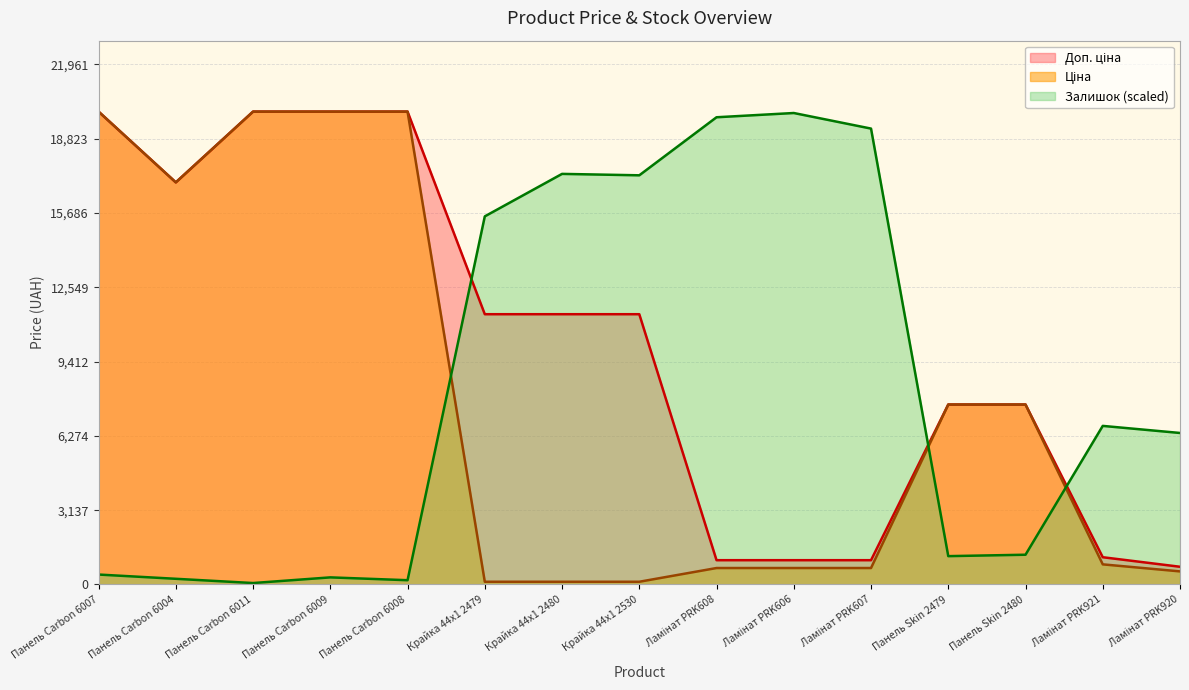

What value does the Залишок series have at Ламінат PRK921?

6694.6